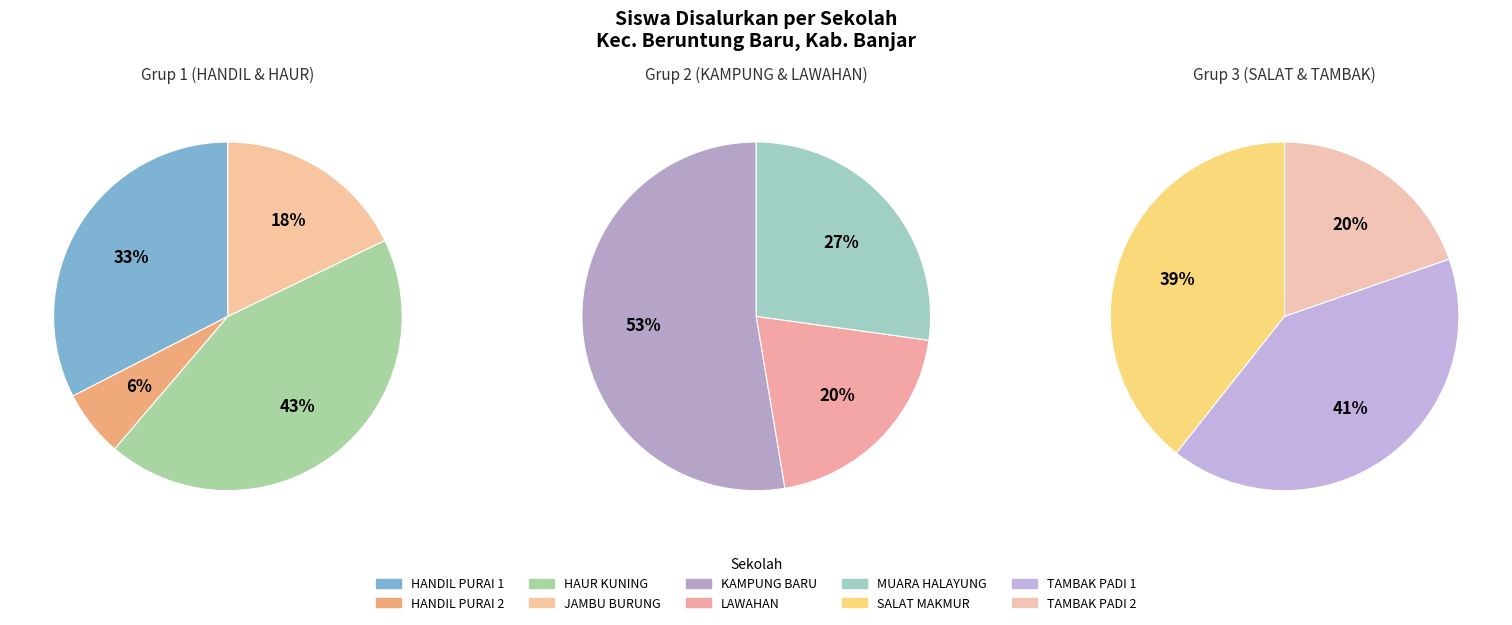

Which category has the smallest portion of the pie?

SD NEGERI HANDIL PURAI 2